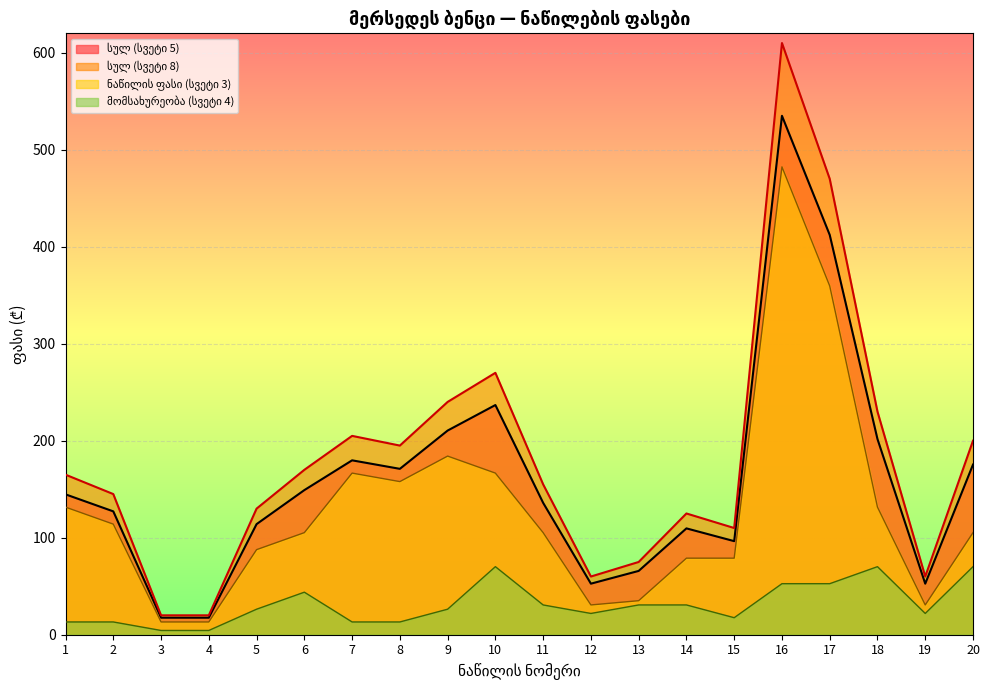

What is the sum of the მომსახურეობა (სვეტი 4) values at 15 and 11?

48.2